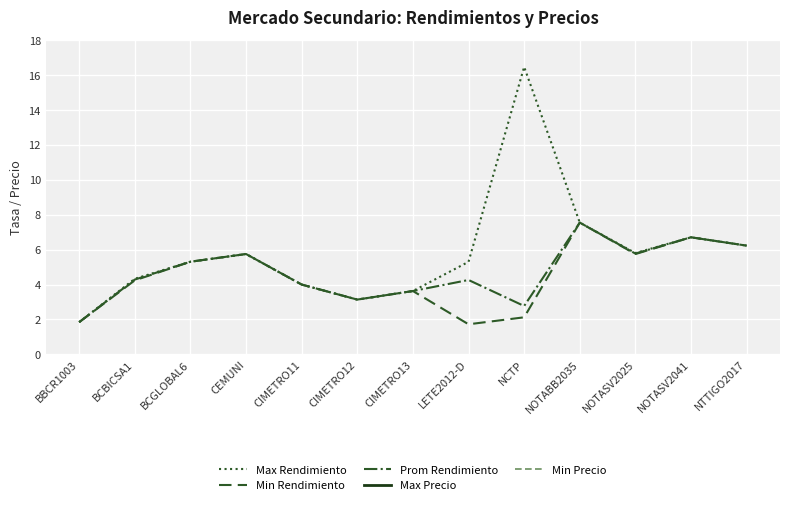

At CIMETRO11, list the series in order from largest to smallest.

Max Precio, Min Precio, Max Rendimiento, Min Rendimiento, Prom Rendimiento